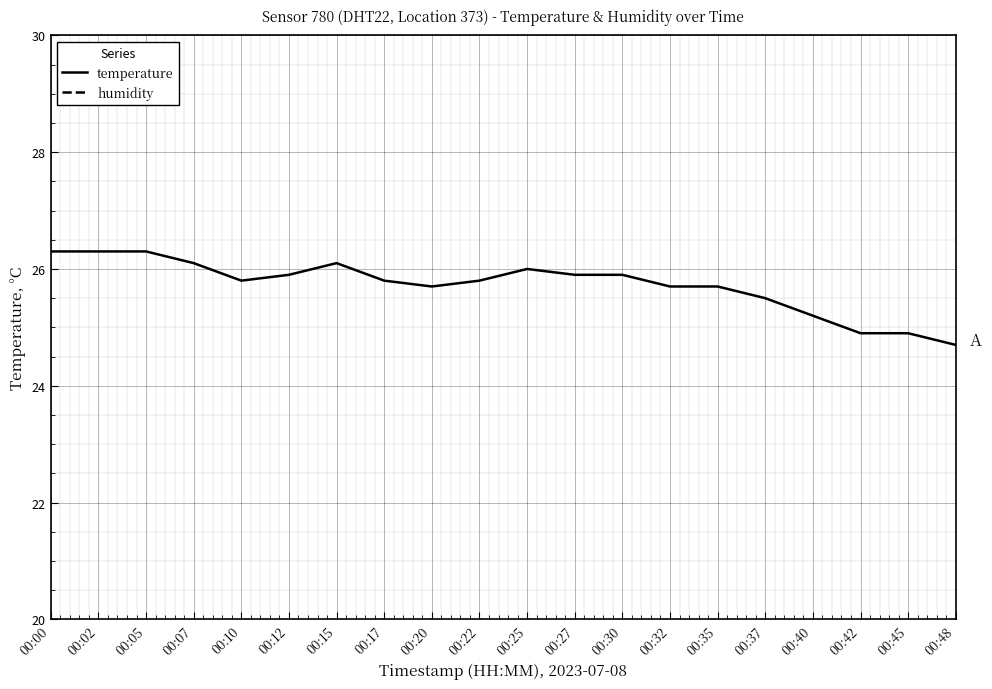

Which series changed the most between 00:10 and 00:25?

temperature